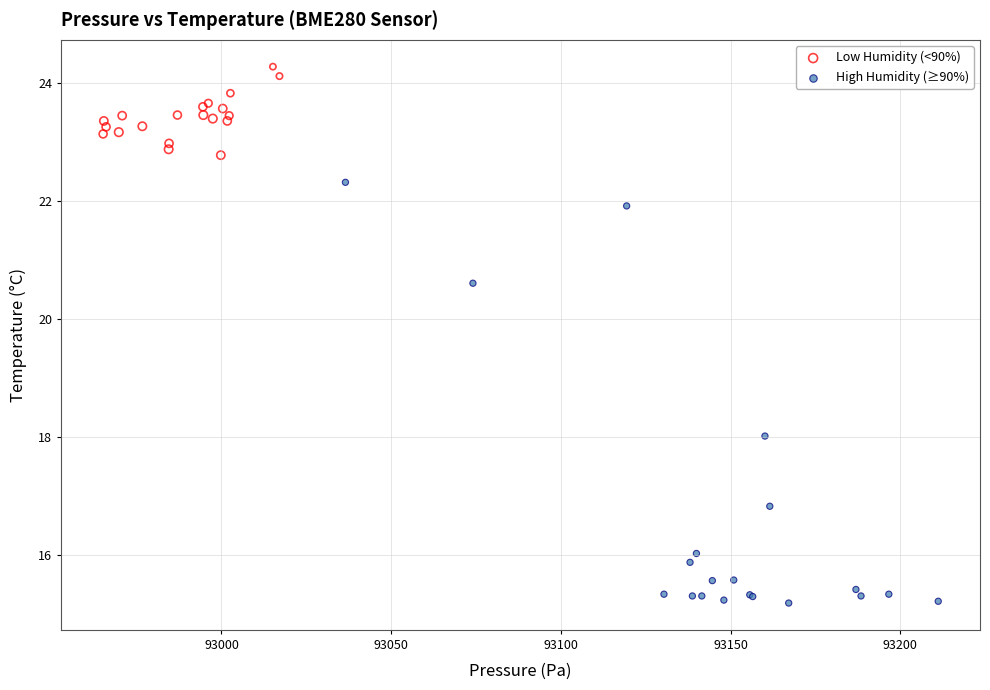

Which series reaches the minimum Y coordinate?

High Humidity (≥90%)